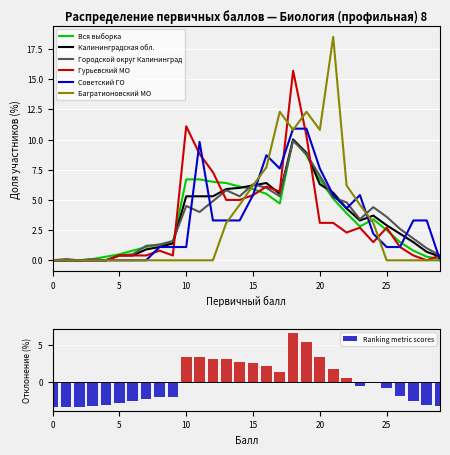

The value of Городской округ Калининград at 15 is 6.3. True or false?

True